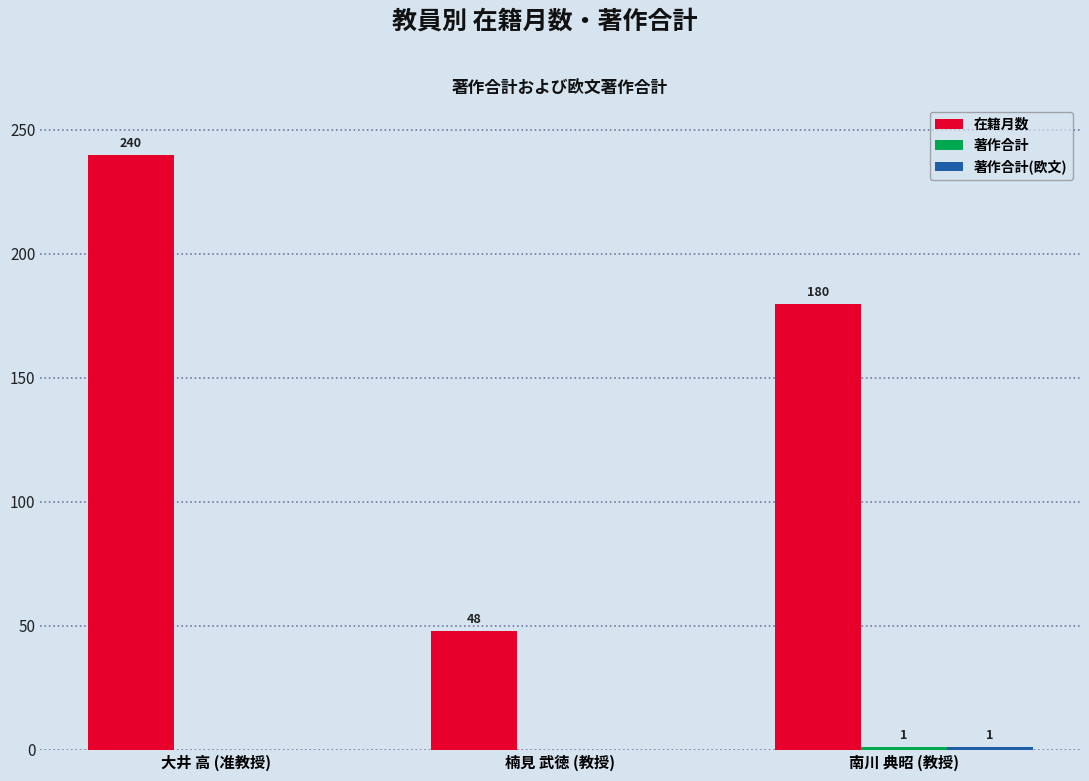

What is the spread (max minus min) of values at 大井 高 (准教授)?

240